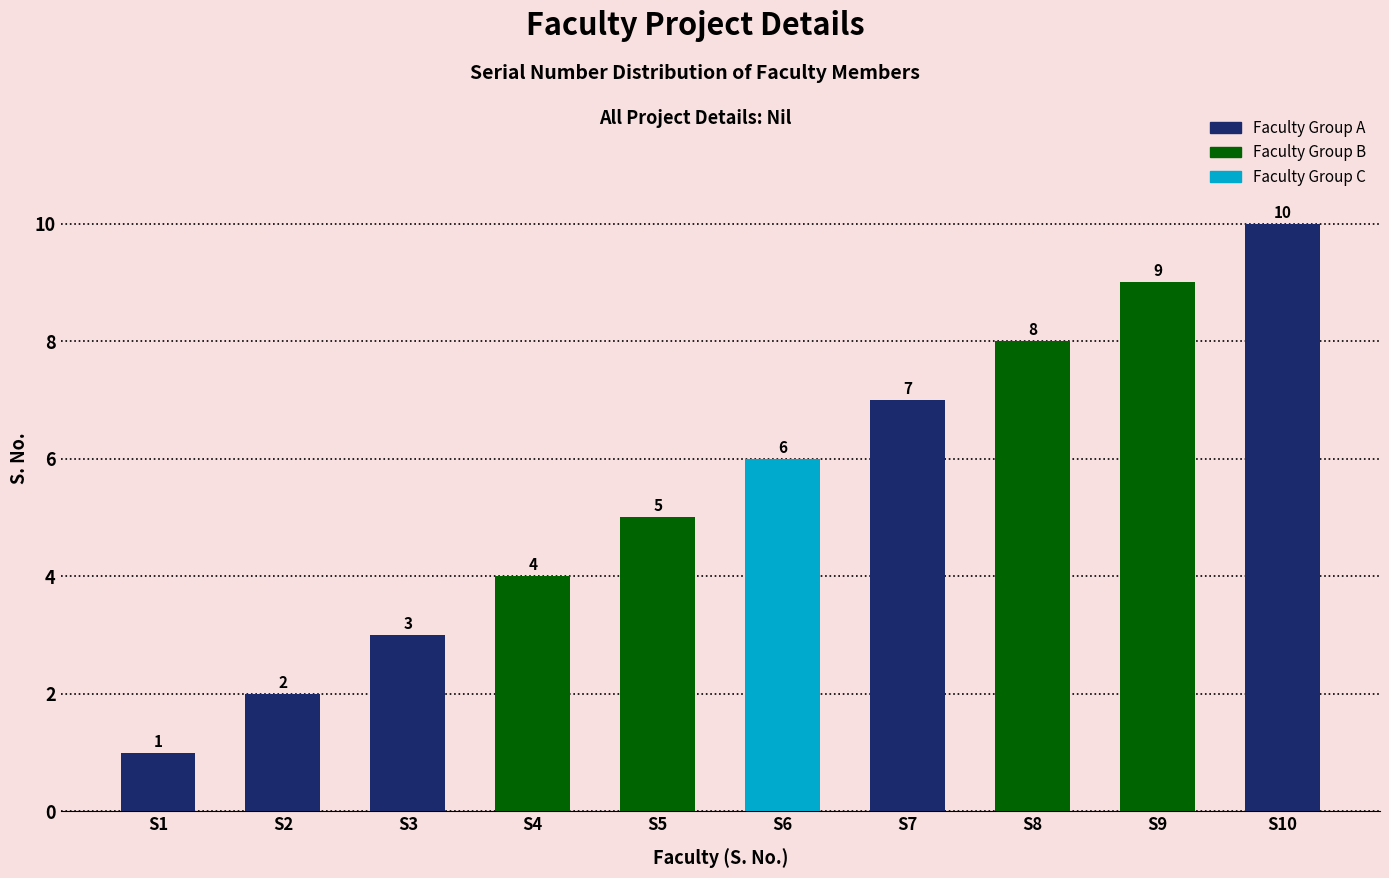

Rank the categories by value from lowest to highest.

S1, S2, S3, S4, S5, S6, S7, S8, S9, S10